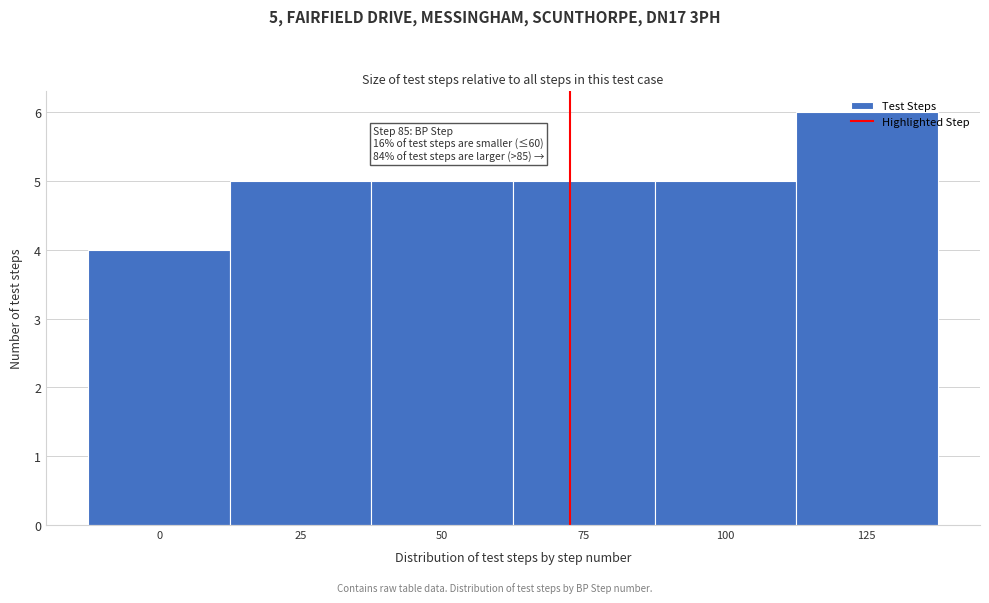

What is the smallest value displayed?

4